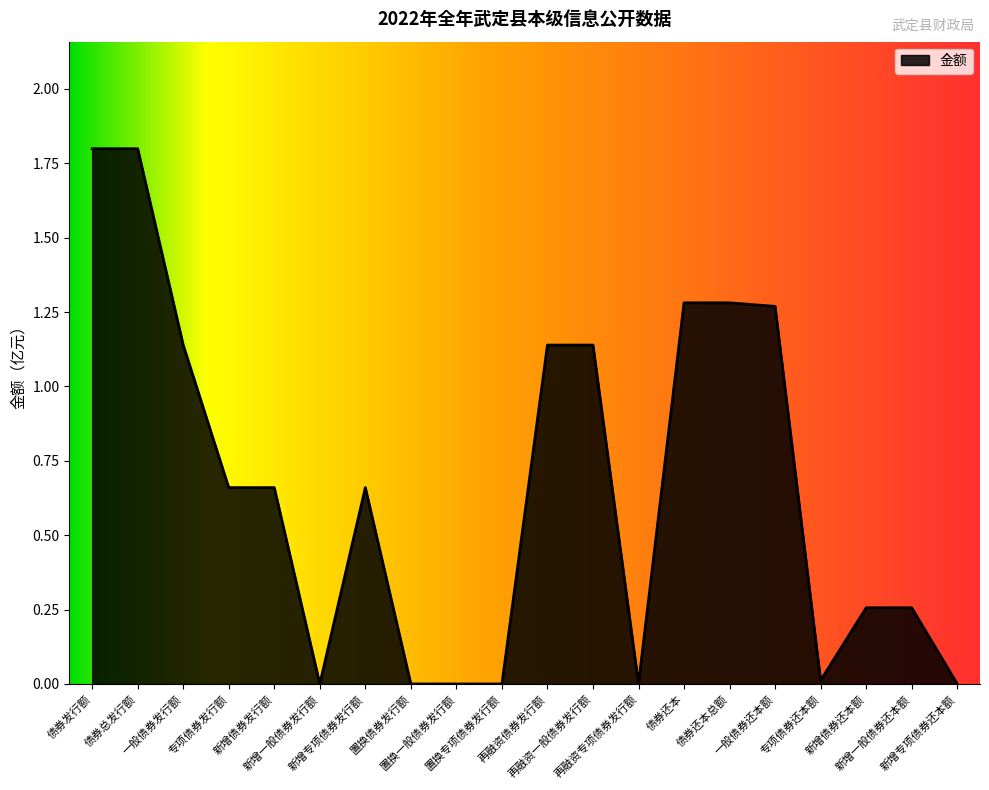

What is the greatest value displayed?

1.8